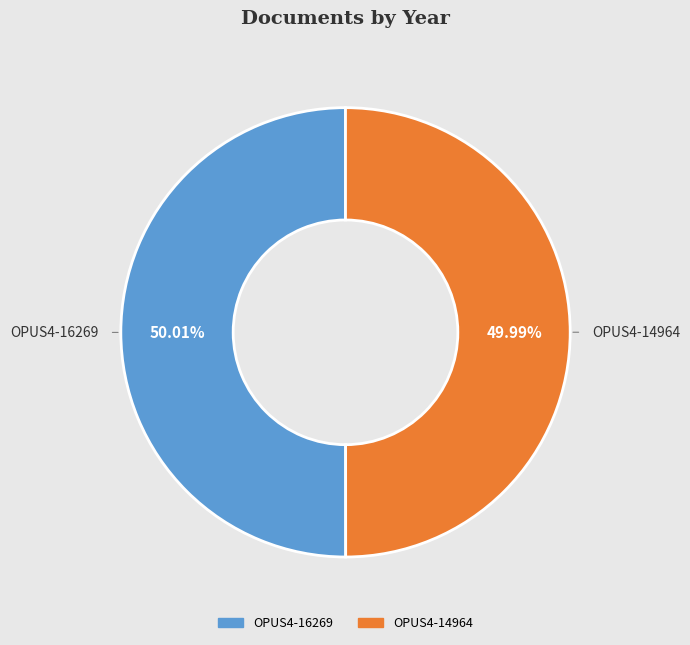

Is it true that OPUS4-16269 is 50% of the pie?

True